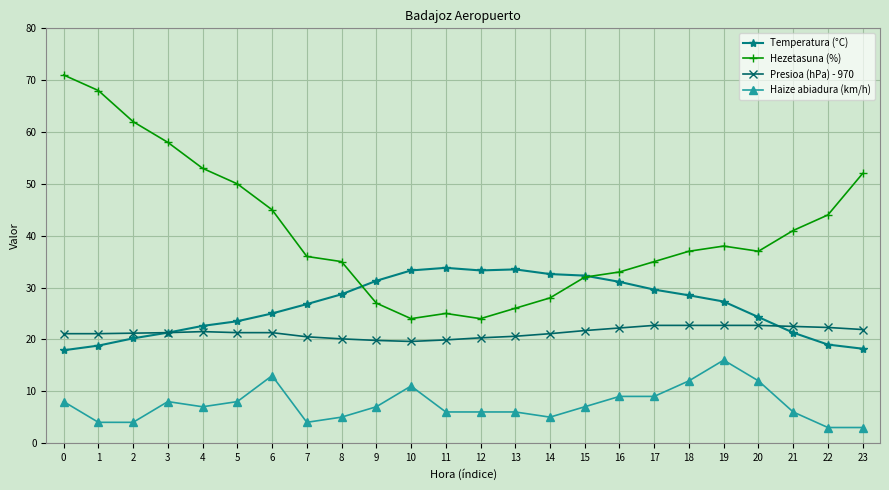

Which series has the largest range (max minus min)?

Hezetasuna (%)